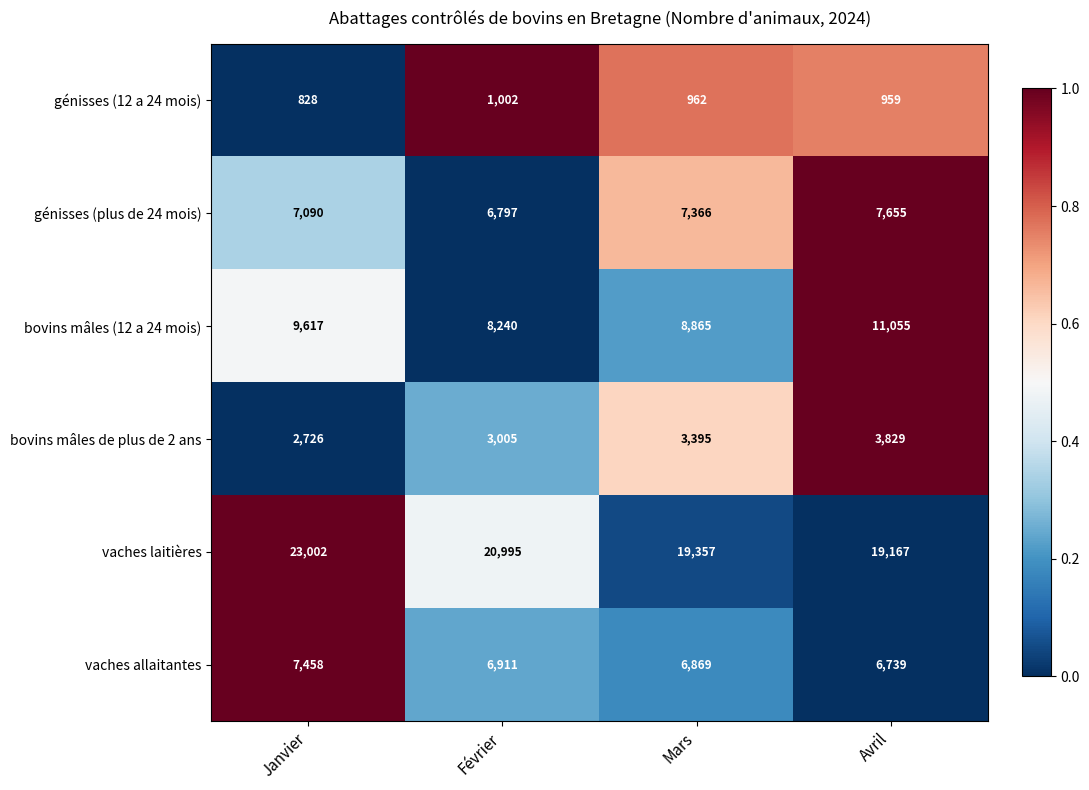

How many series are shown in this chart?

6